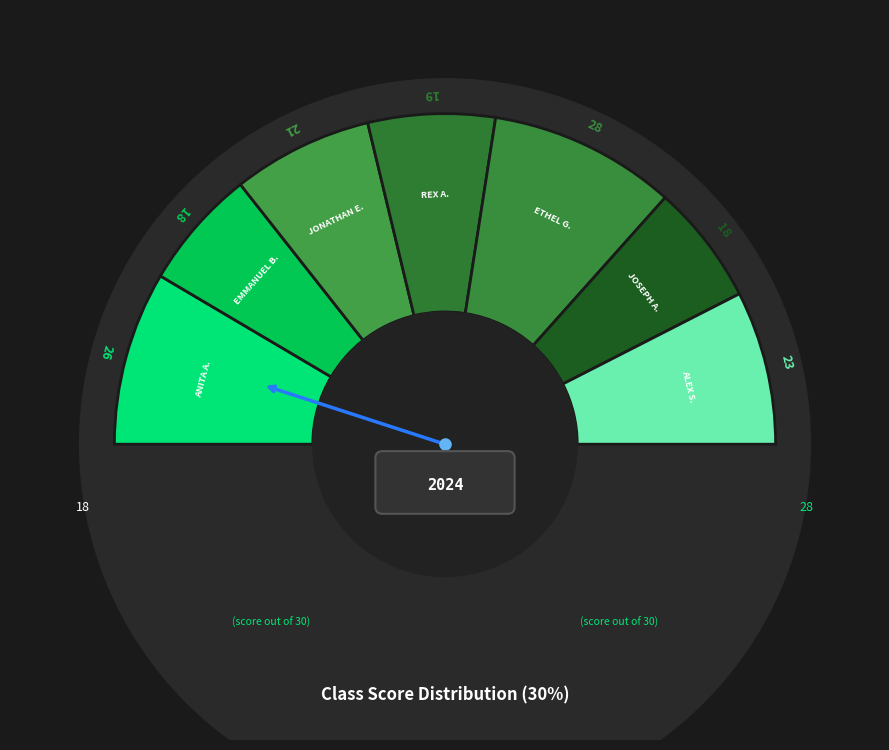

How many slices are in this pie chart?

7